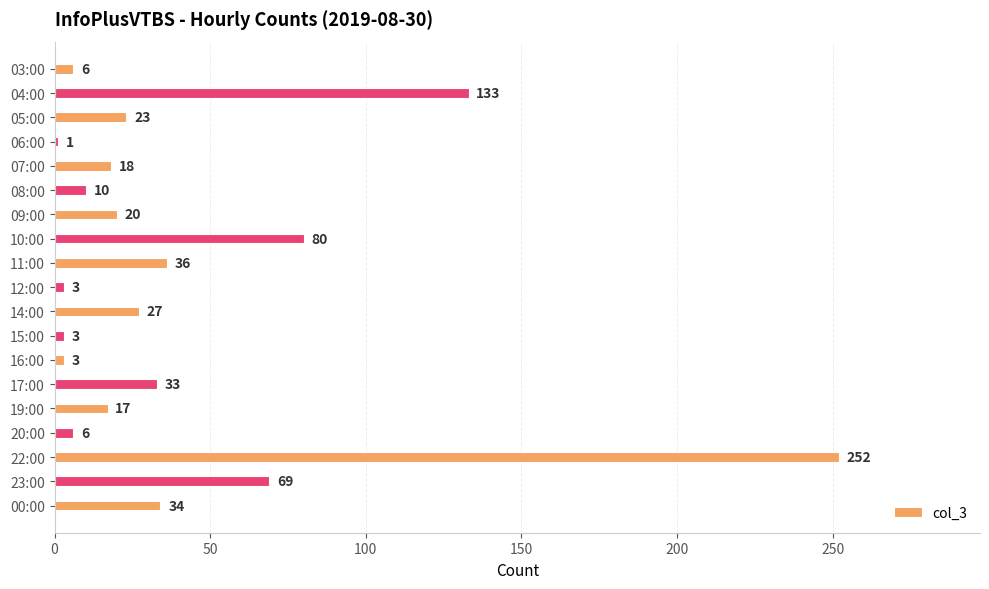

Are the bars horizontal?

Yes